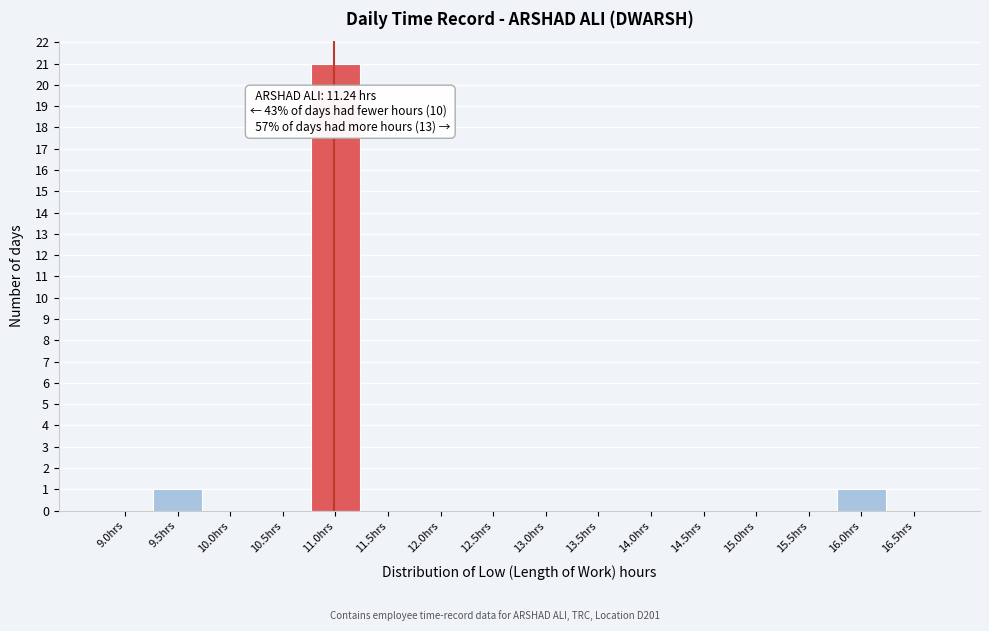

Reading right to left, what are all the values shown in this chart?

16.5hrs=0	16.0hrs=1	15.5hrs=0	15.0hrs=0	14.5hrs=0	14.0hrs=0	13.5hrs=0	13.0hrs=0	12.5hrs=0	12.0hrs=0	11.5hrs=0	11.0hrs=21	10.5hrs=0	10.0hrs=0	9.5hrs=1	9.0hrs=0